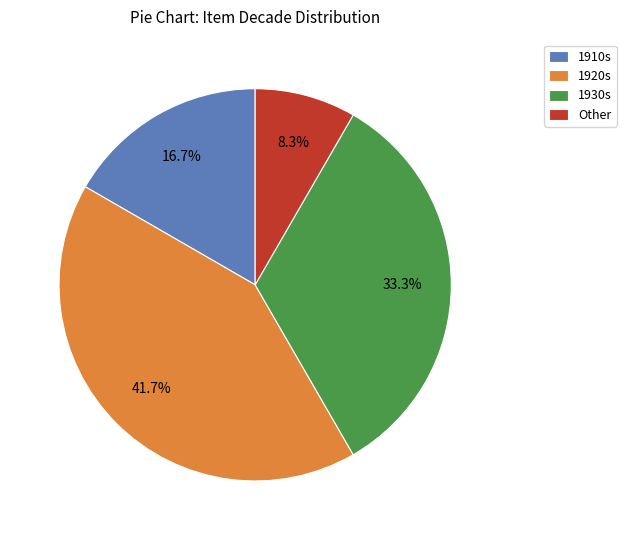

Is there a majority slice in this chart?

No